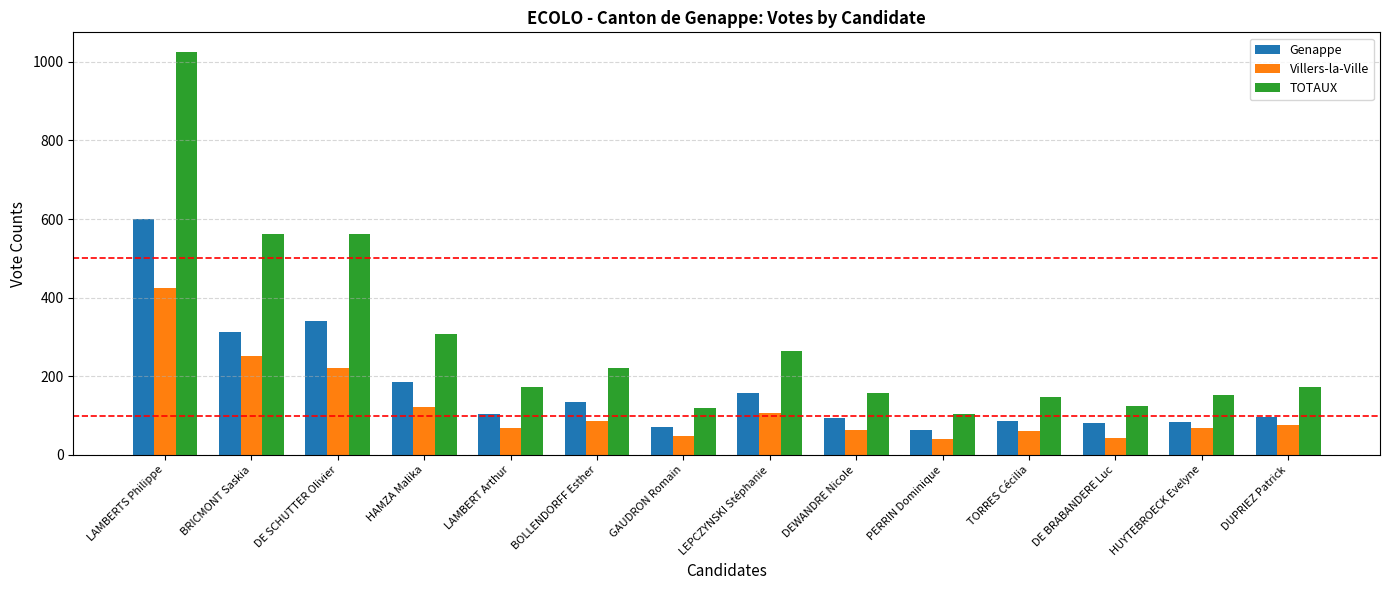

Is it true that Villers-la-Ville equals 425 at LAMBERTS Philippe?

True